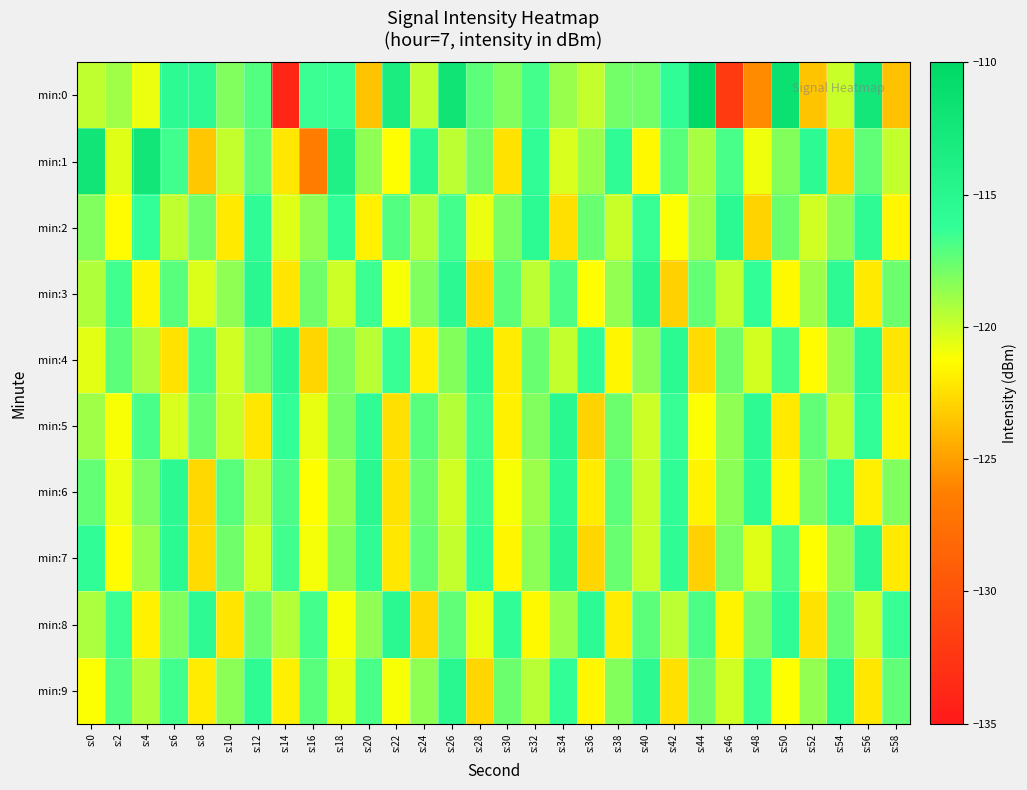

Which series has the largest range (max minus min)?

min:0